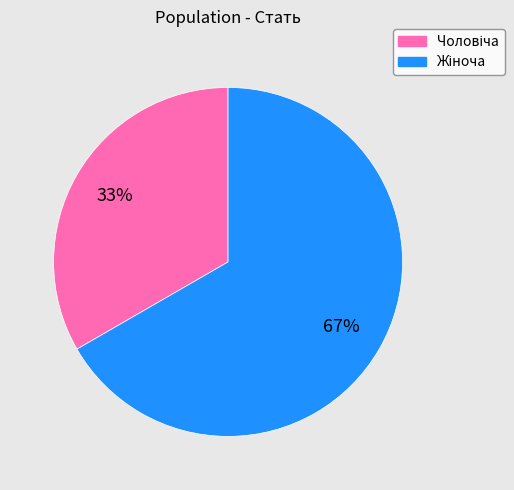

To the nearest percent, what is the average slice percentage?

50%